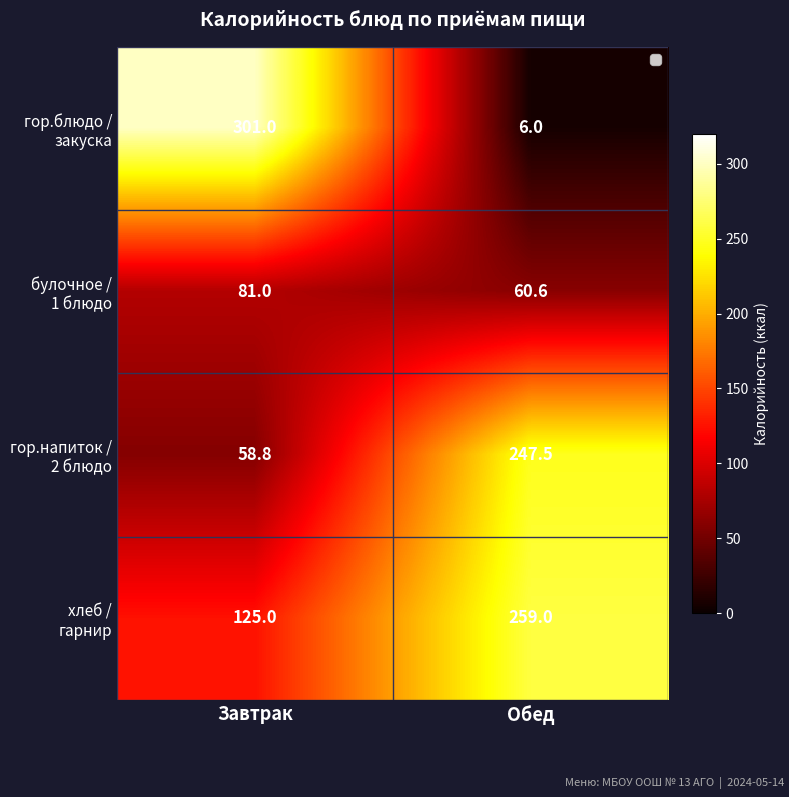

What is the spread (max minus min) of values at Обед?

253.0